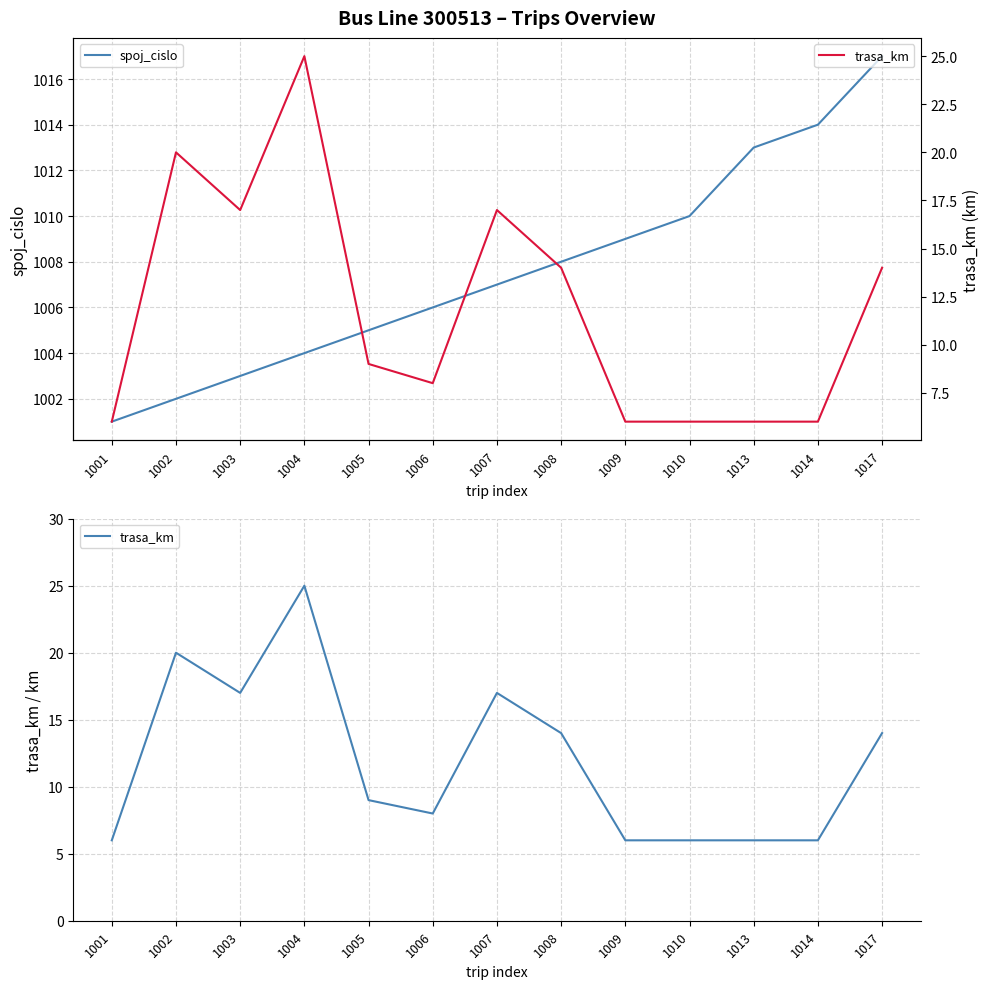

How many lines are shown in the chart?

2